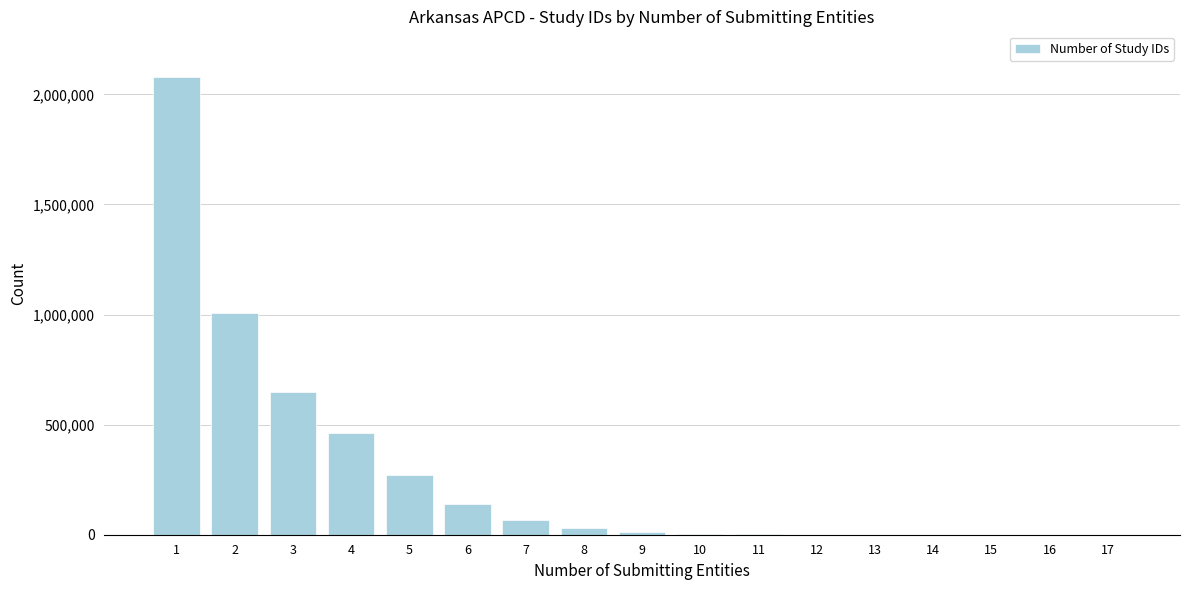

What is the greatest value displayed?

2078132